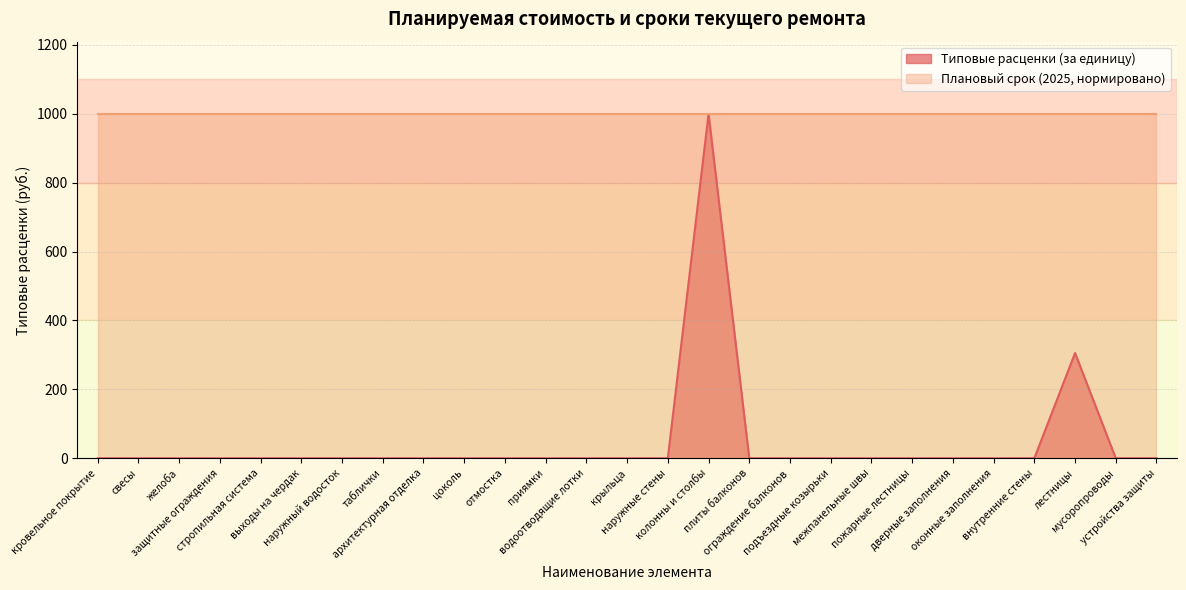

What is the greatest value displayed?

999.5